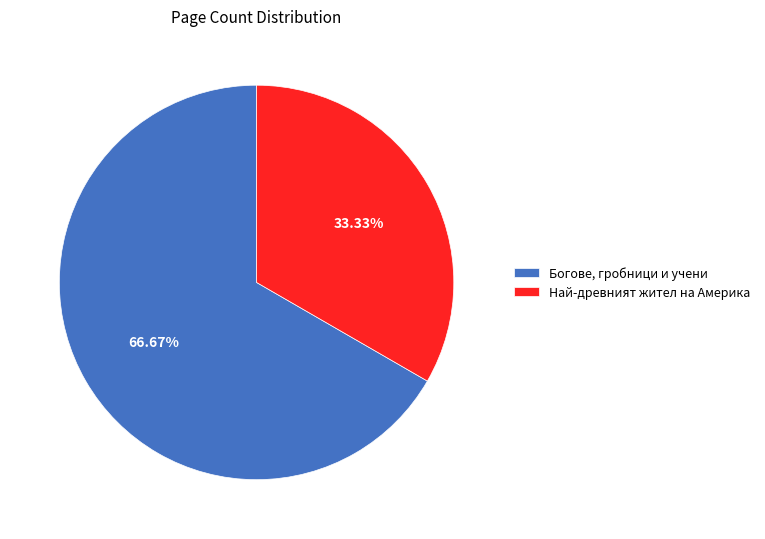

How much of the chart is everything except Най-древният жител на Америка?

66.7%